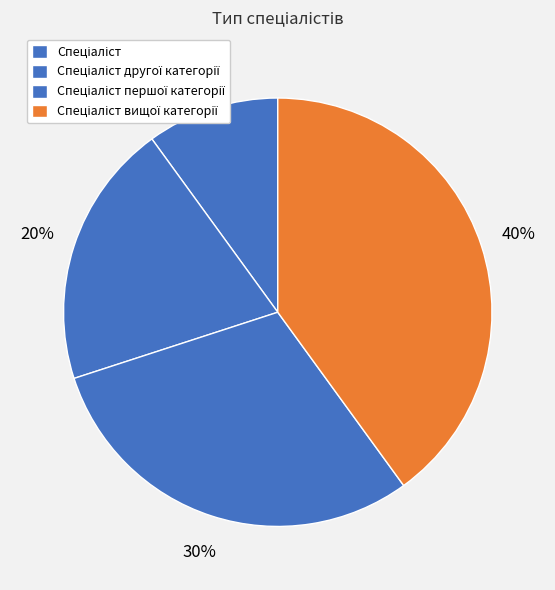

What is the largest slice in the pie chart?

Спеціаліст вищої категорії